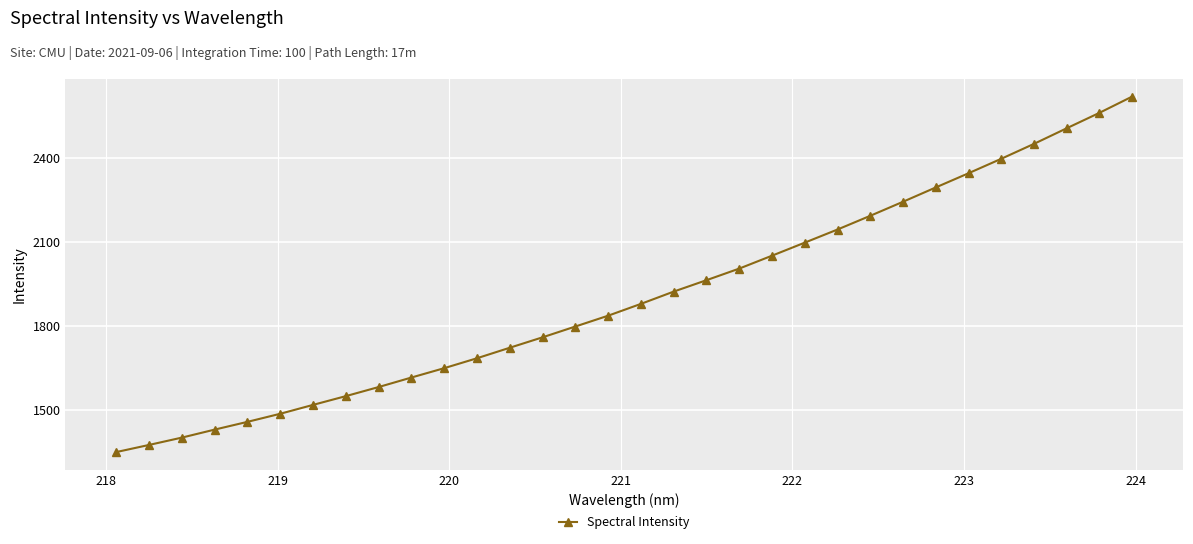

Reading left to right, extract all data points from this chart.

1349.3	1374.8	1401.0	1429.6	1457.3	1486.2	1518.0	1549.3	1581.8	1615.8	1649.2	1684.7	1722.3	1759.6	1798.1	1836.8	1879.0	1922.9	1963.7	2005.1	2051.3	2097.9	2144.8	2193.8	2244.1	2295.2	2346.0	2397.7	2451.0	2506.8	2562.0	2620.1